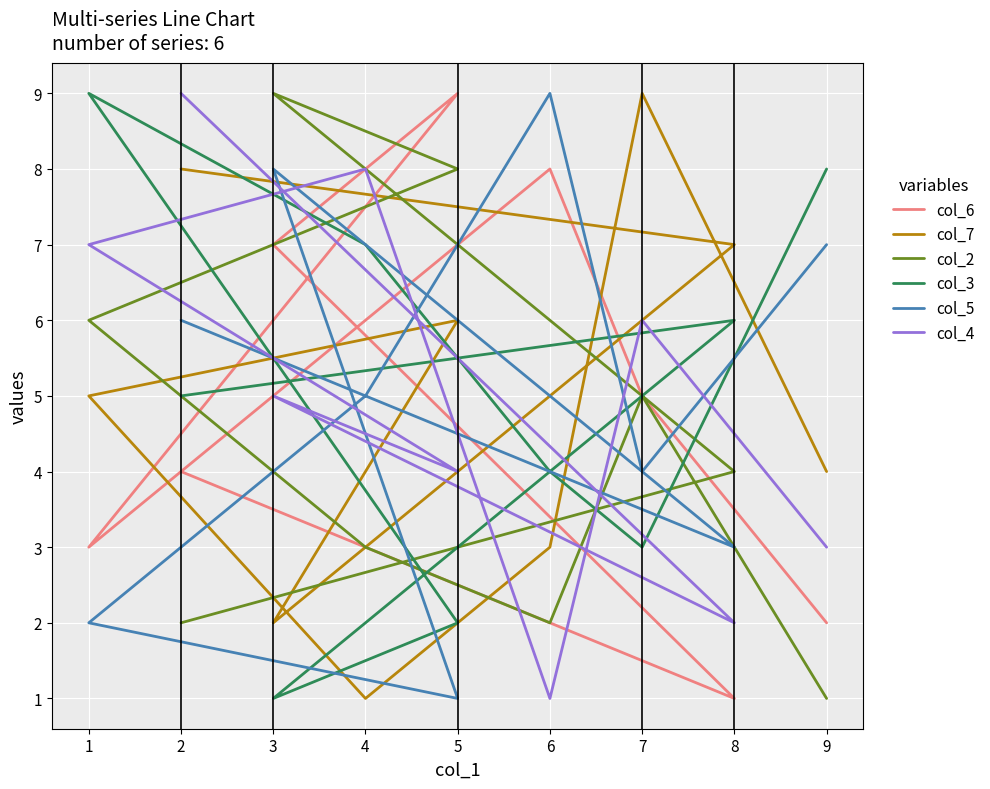

In col_4, how many points are lower than both neighbors (excluding endpoints)?

3